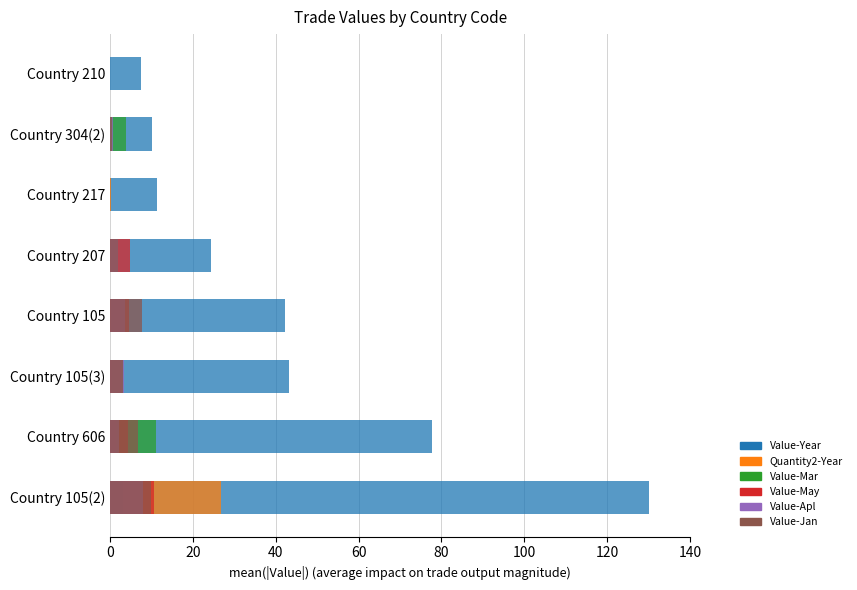

Rank the series by their maximum value, from highest to lowest.

Value-Year, Quantity2-Year, Value-Mar, Value-May, Value-Jan, Value-Apl